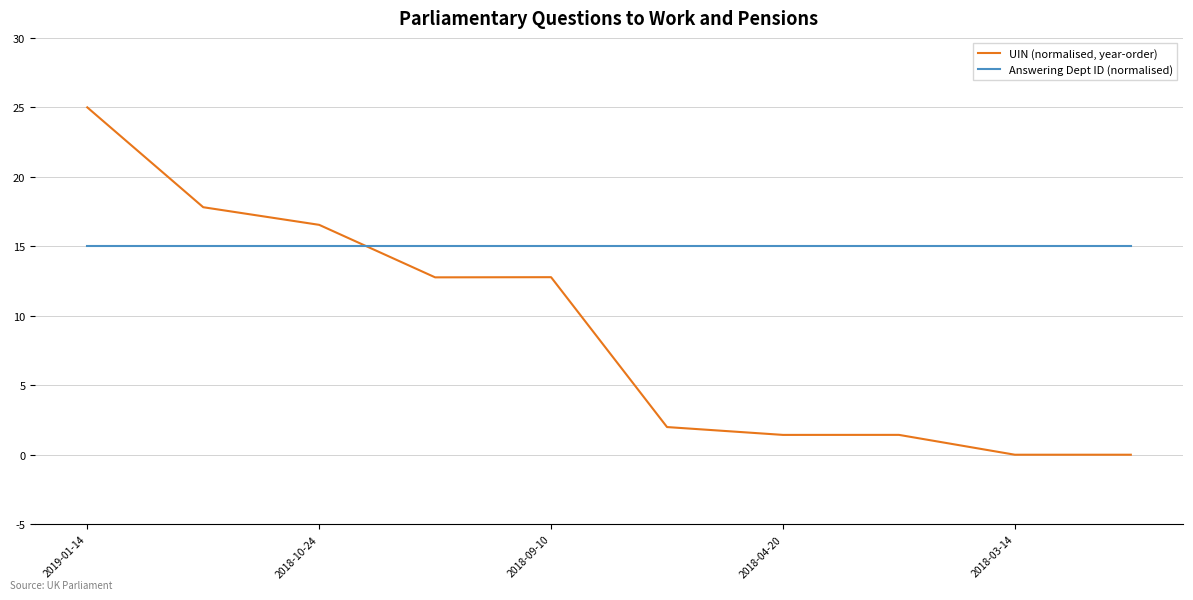

Which series has the widest spread of values?

UIN (normalised, year-order)